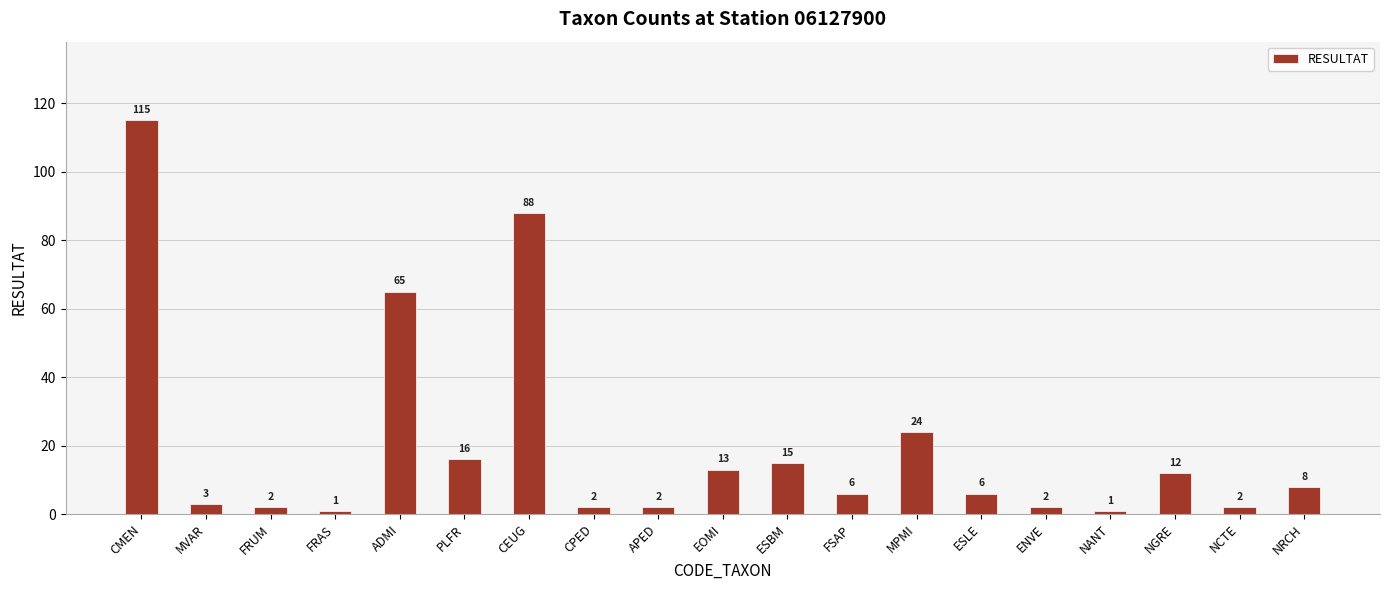

How many data points are less than 6?

8